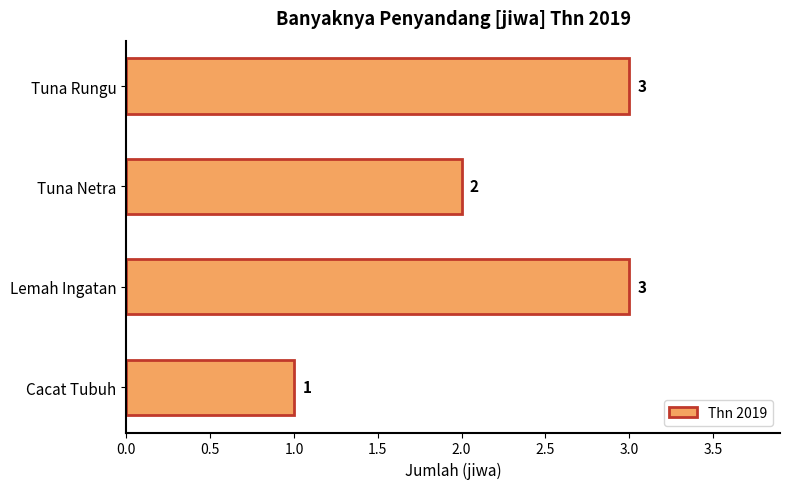

Reading bottom to top, transcribe all the data shown in this chart.

Cacat Tubuh=1	Lemah Ingatan=3	Tuna Netra=2	Tuna Rungu=3